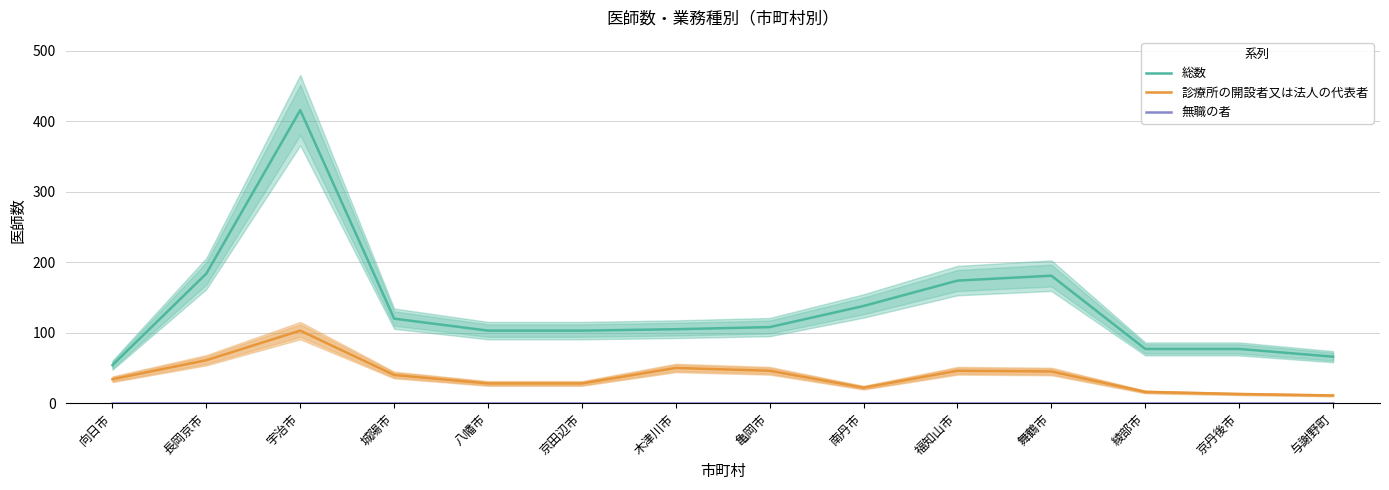

What are all the series names shown in the legend?

総数, 診療所の開設者又は法人の代表者, 無職の者